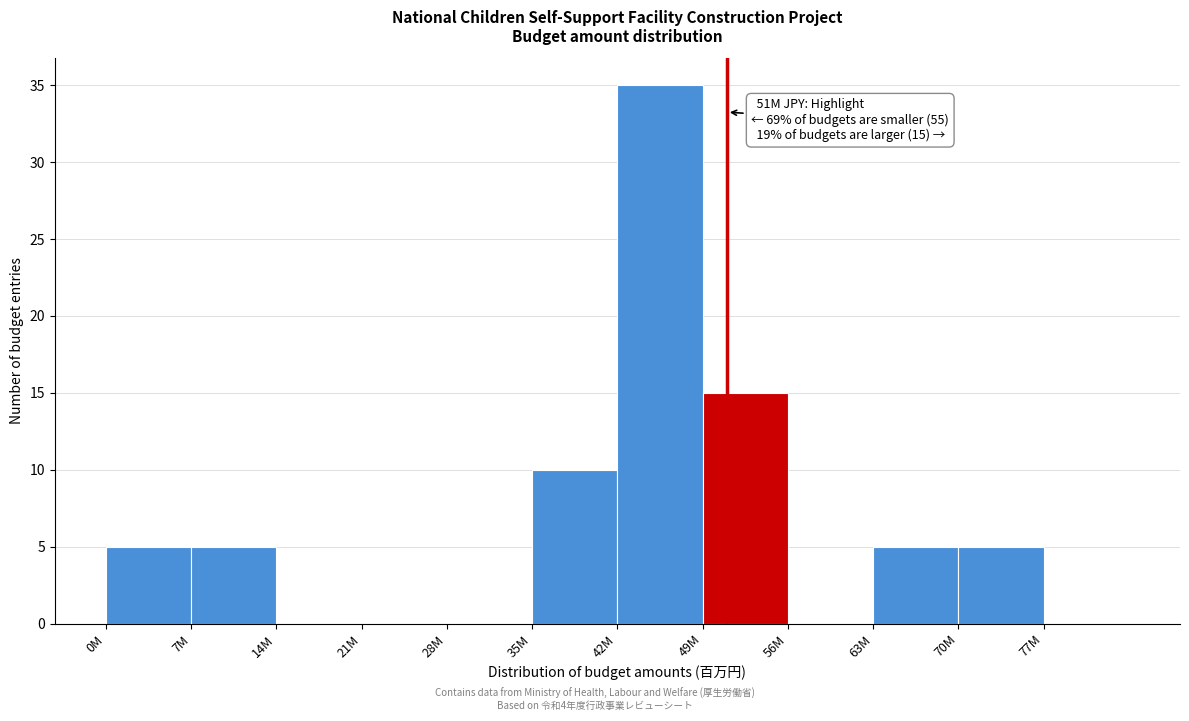

Reading right to left, list all the values displayed in this chart.

77M=0	70M=5	63M=5	56M=0	49M=15	42M=35	35M=10	28M=0	21M=0	14M=0	7M=5	0M=5